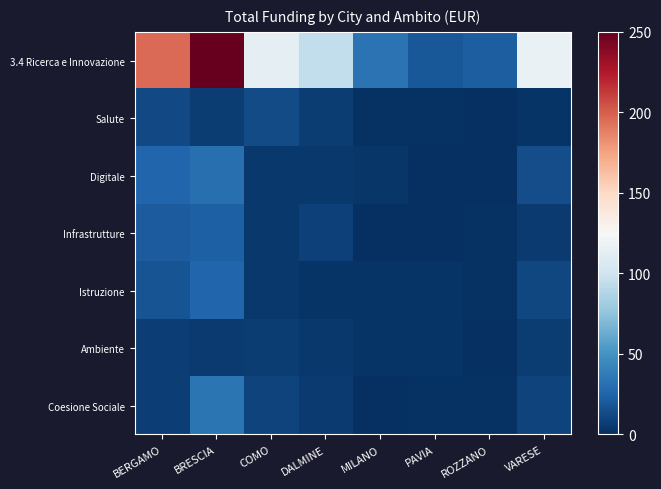

At how many categories does at least one series exceed 76?

5